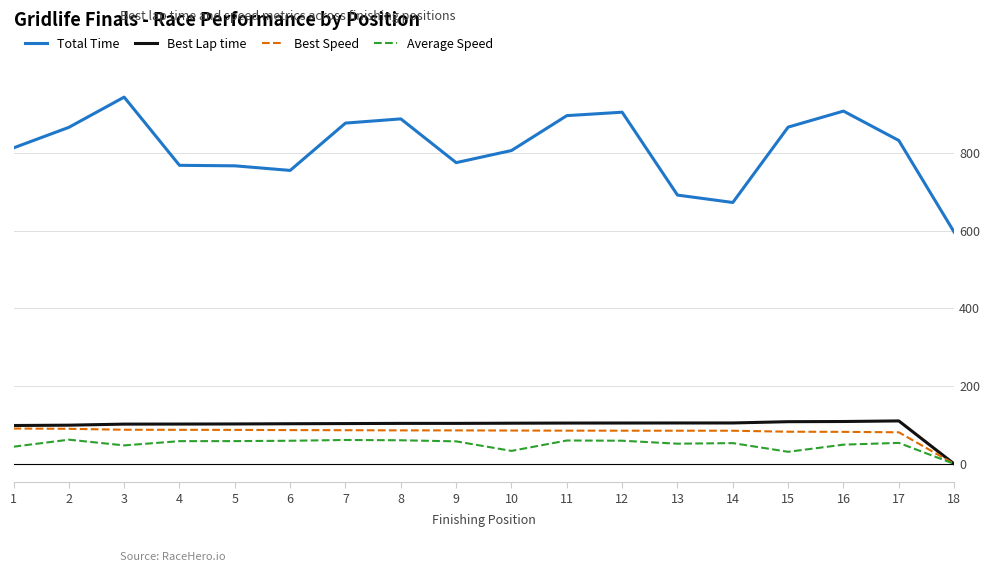

What are all the series names shown in the legend?

Total Time, Best Lap time, Best Speed, Average Speed